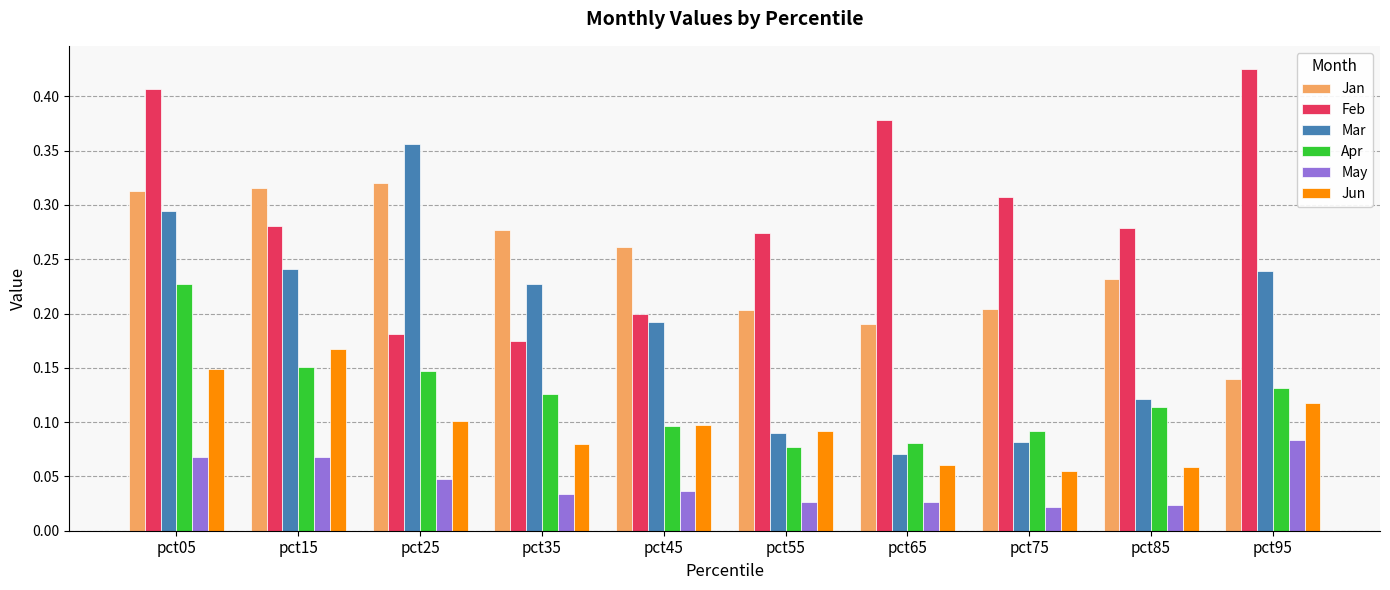

Count the number of data series in this chart.

6